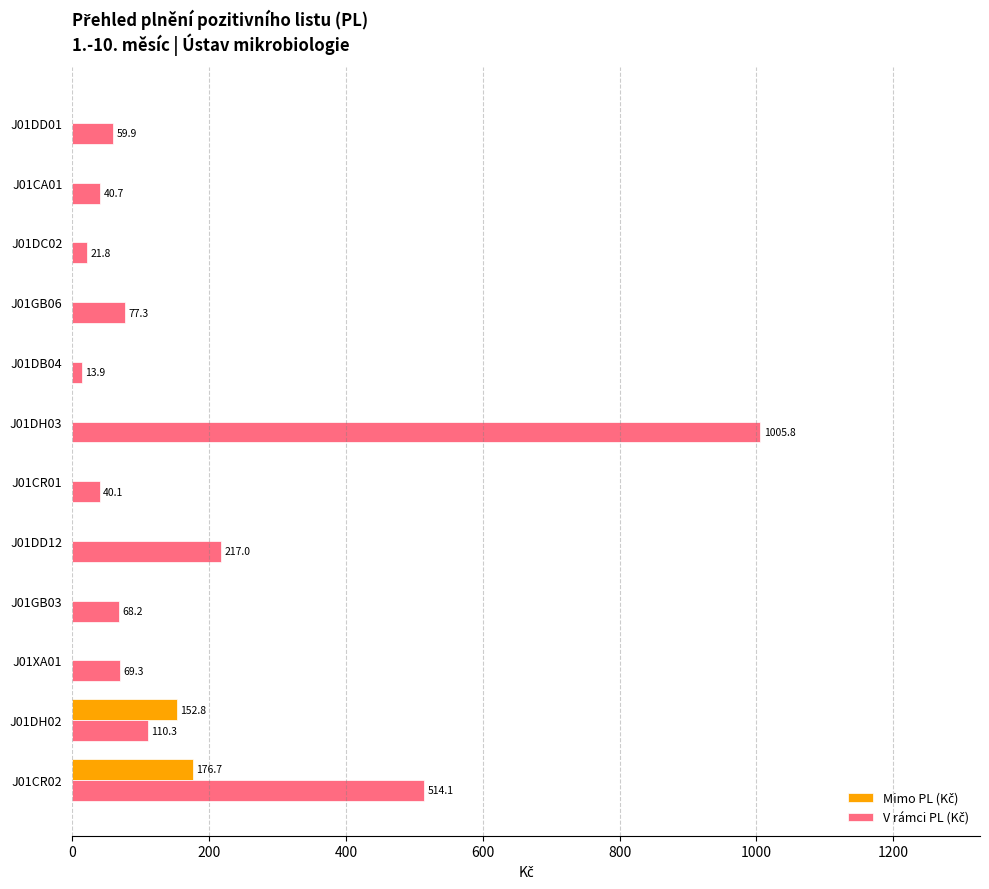

At which category is the sum across all series the highest?

J01DH03